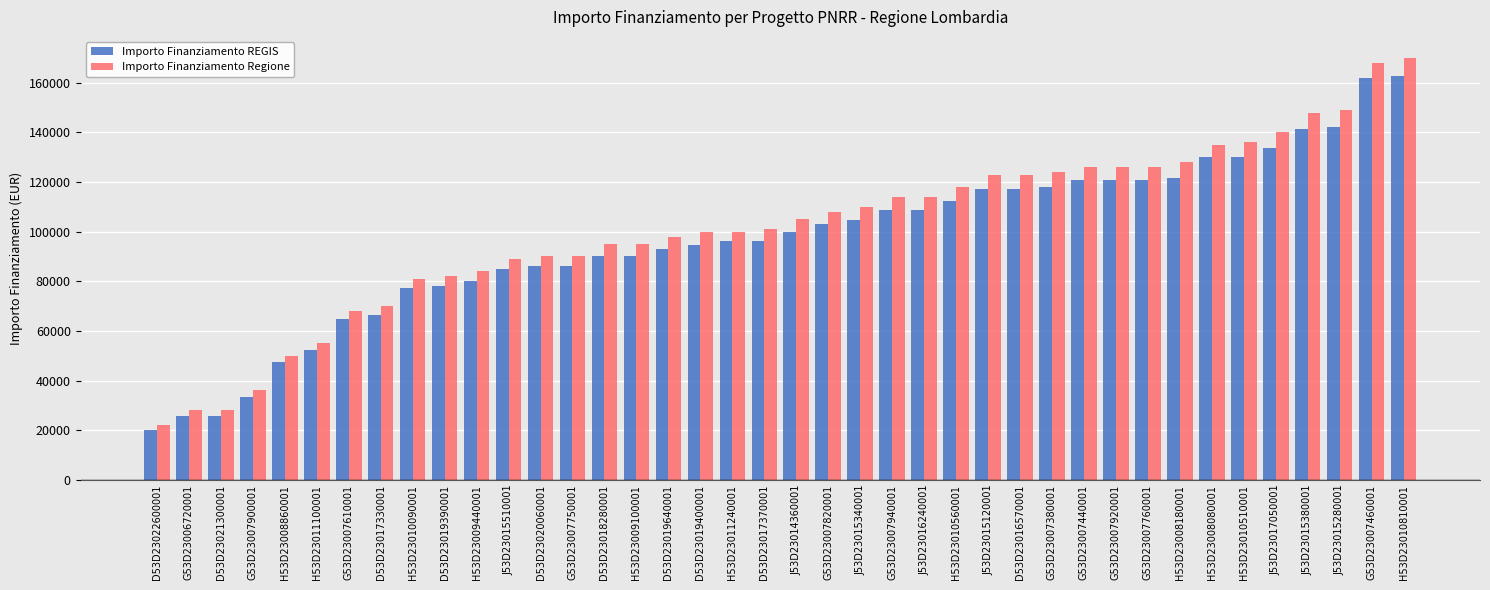

List the series in order of their overall mean, highest first.

Importo Finanziamento Regione, Importo Finanziamento REGIS